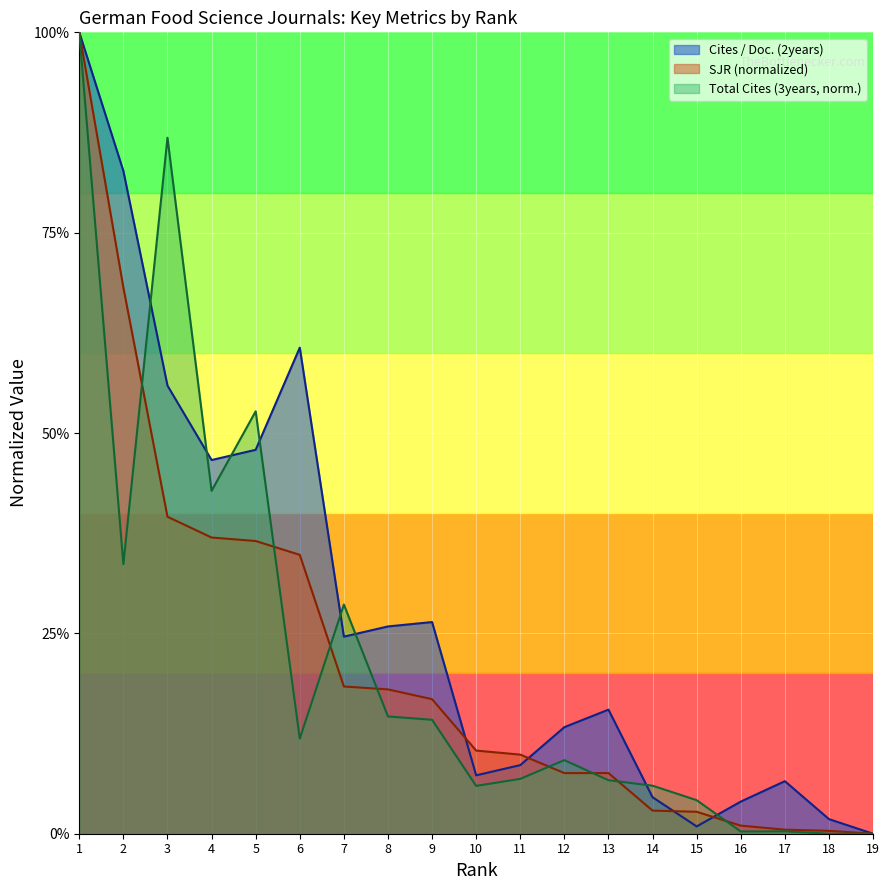

What is the greatest value displayed?

1.0